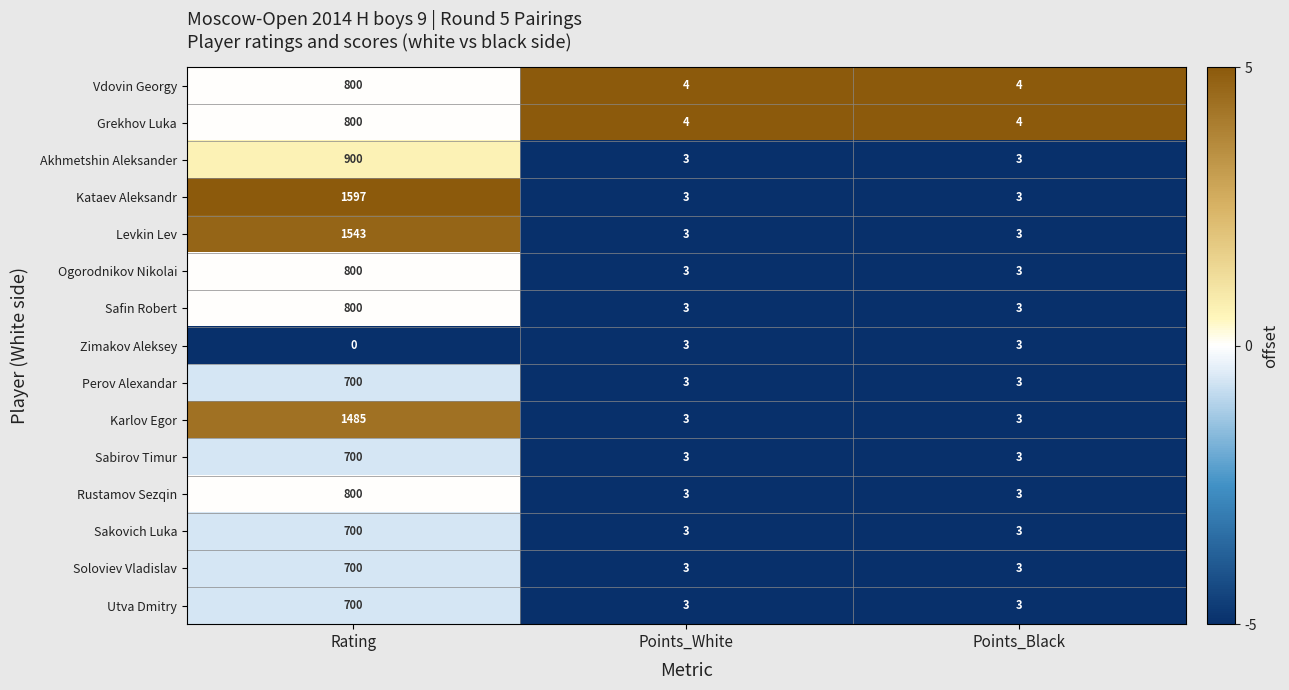

True or false: Akhmetshin Aleksander has a value of 4 at Points_White.

False